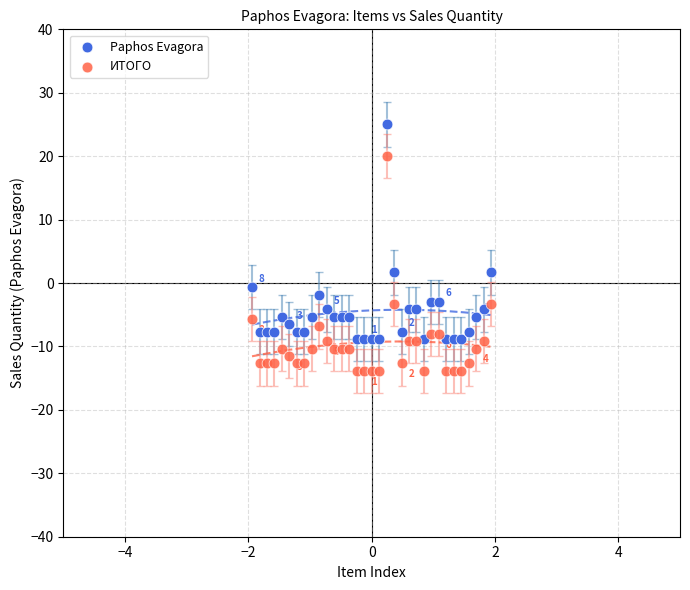

What is the X range (max minus min) for the scatter plot?

3.9